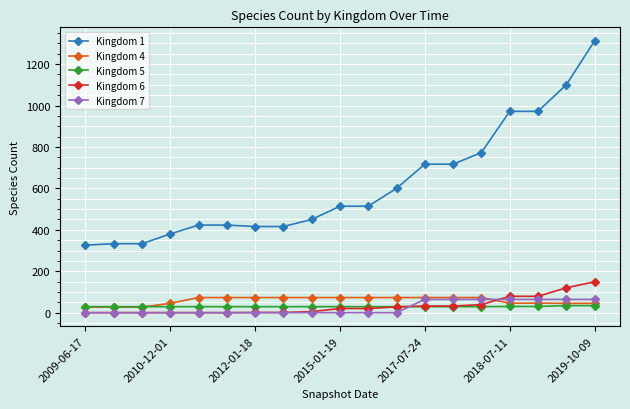

Which series has the largest total across all categories?

Kingdom 1